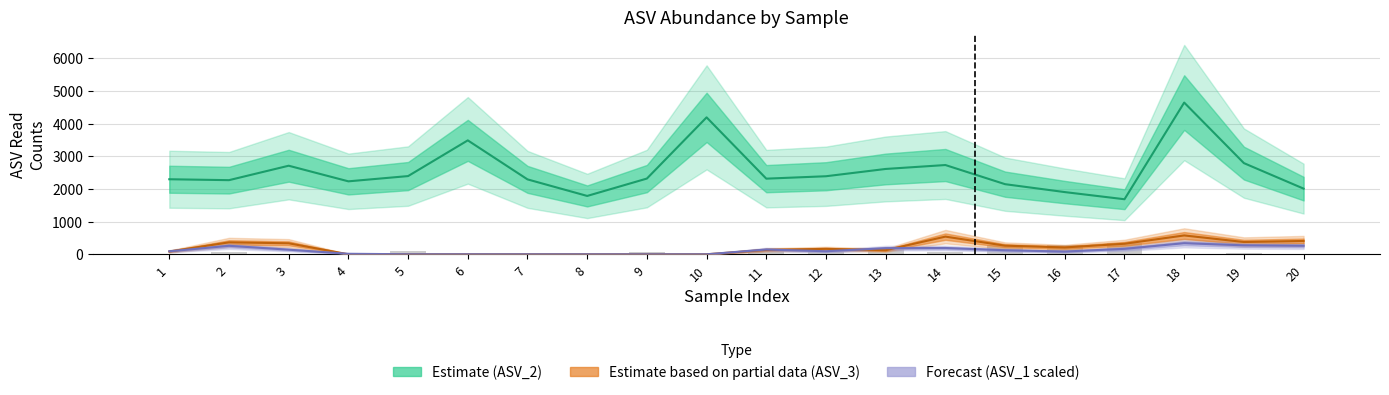

Between 20 and 12, which is larger?

12